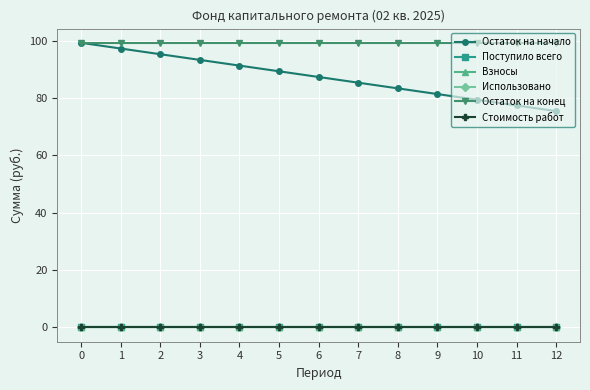

List the labels in order of Остаток на конец value, largest first.

0, 1, 2, 3, 4, 5, 6, 7, 8, 9, 10, 11, 12